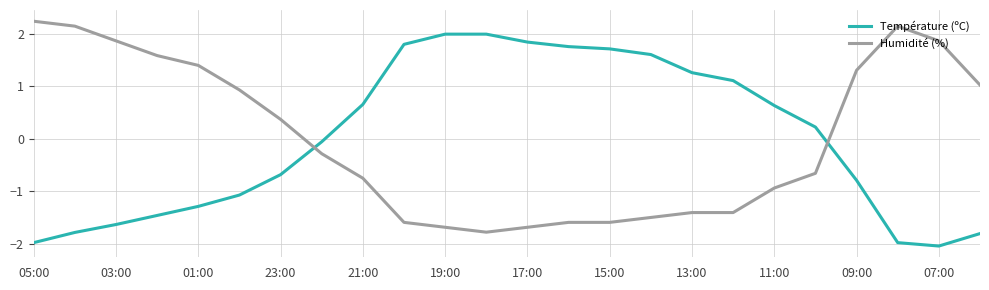

Does the chart display data point markers on the line(s)?

No